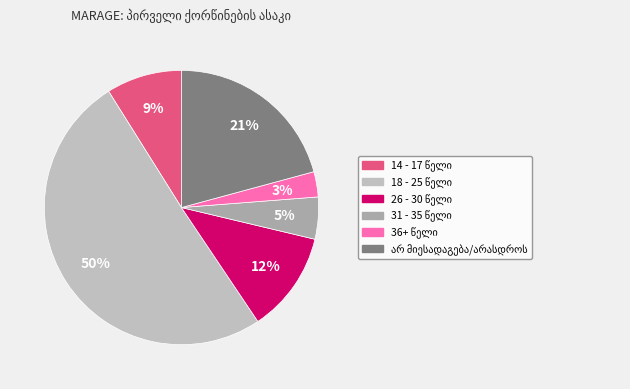

Which category has the biggest portion of the pie?

18 - 25 წელი